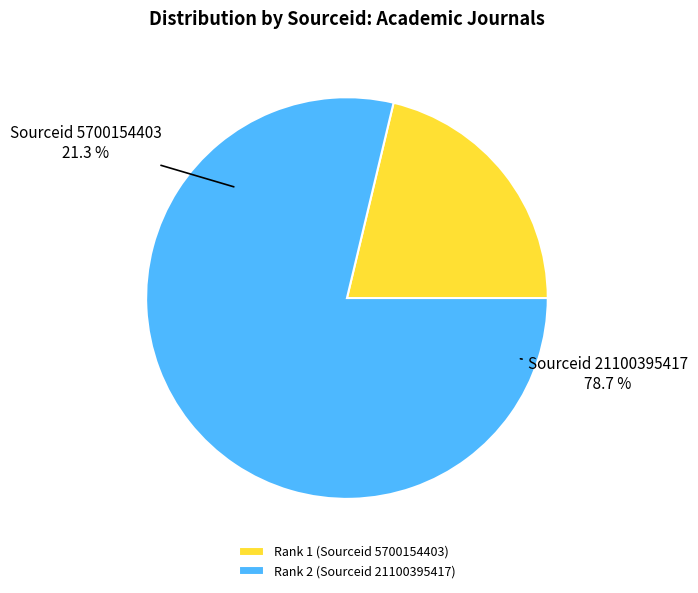

To the nearest percent, what portion does Rank 1 (5700154403) represent?

21%